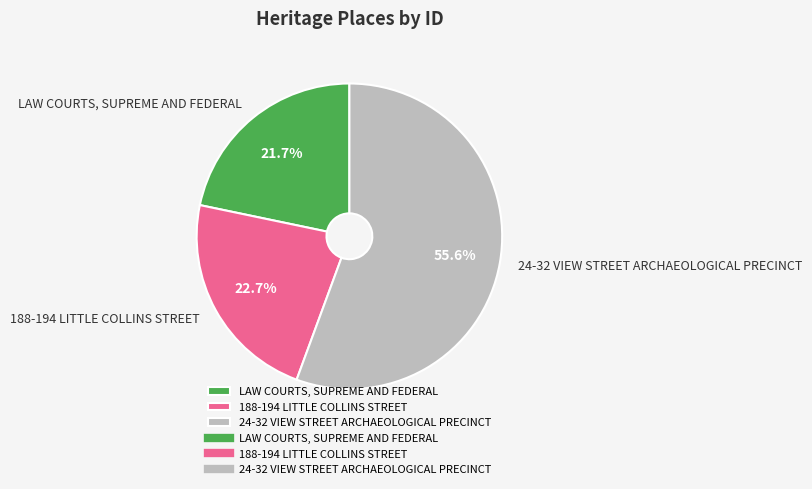

True or false: 24-32 VIEW STREET ARCHAEOLOGICAL PRECINCT accounts for 56% of the total.

True